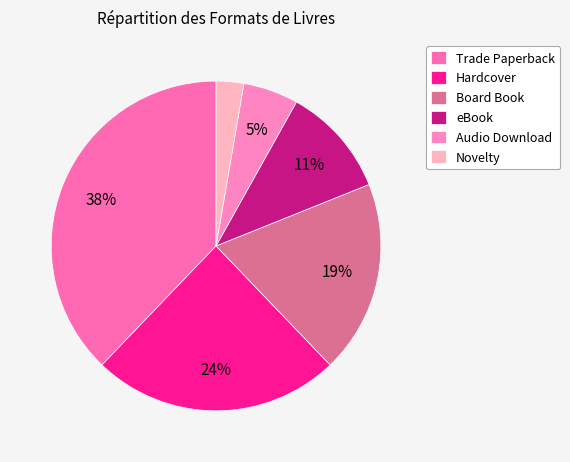

What percentage is the Board Book slice, to the nearest percent?

19%